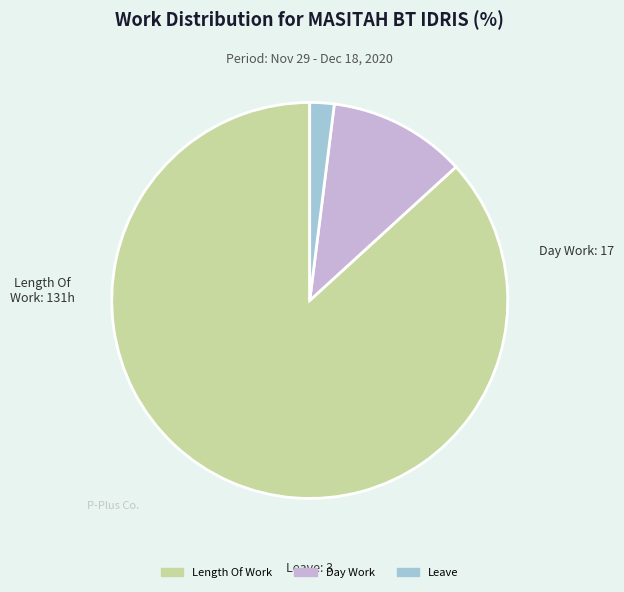

Does any single category account for the majority?

Yes